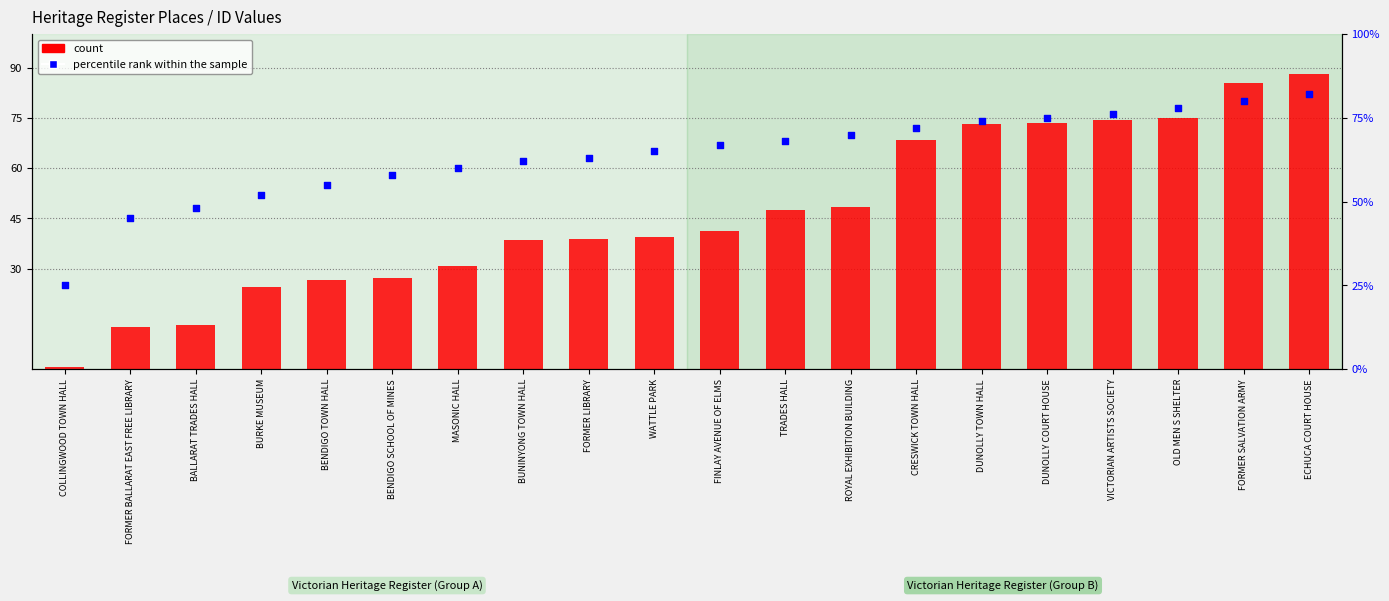

What are all the series names shown in the legend?

count, percentile rank within the sample